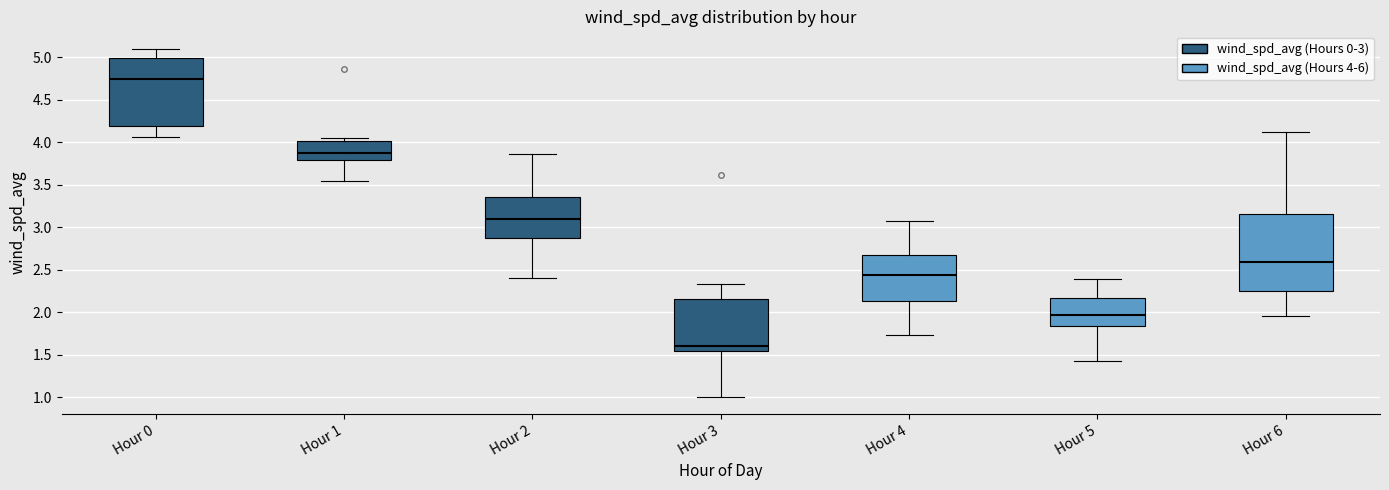

Where does the median line of the box for Hour 3 sit on the y-axis? The values are not printed on the chart, so give them approximately, as read against the axis.

1.60